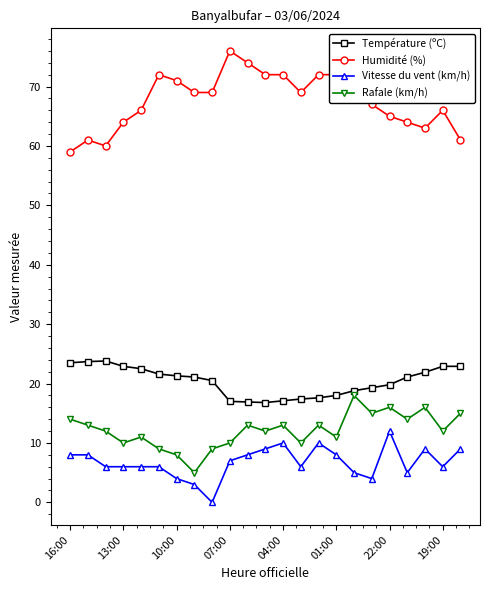

What is the maximum value shown in the chart?

76.0